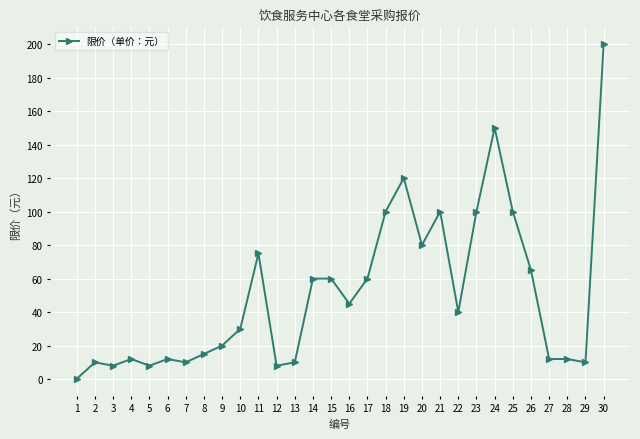

At which label does the data first exceed 40?

11